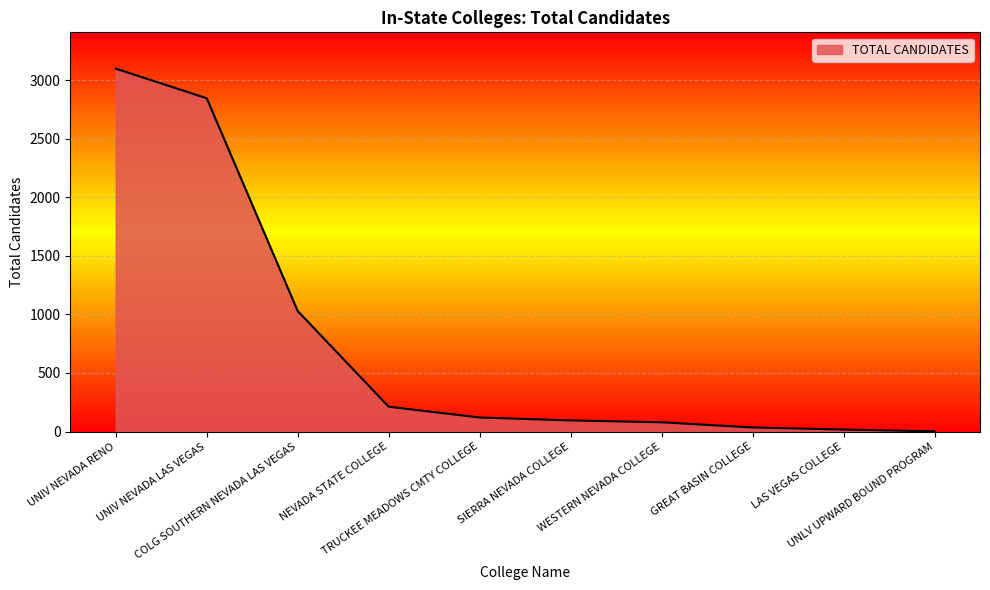

Reading left to right, list all the values displayed in this chart.

3099	2846	1029	212	120	95	79	35	17	2